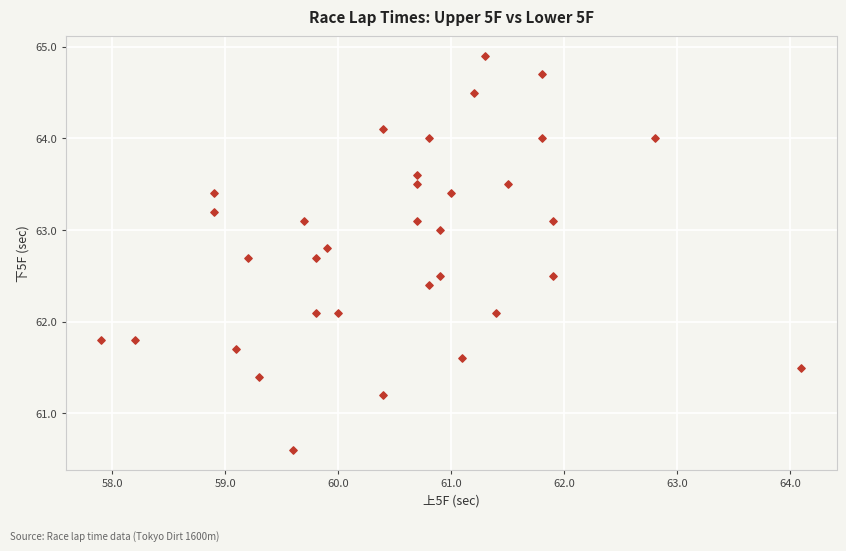

What is the range of Y values (max minus min)?

4.3